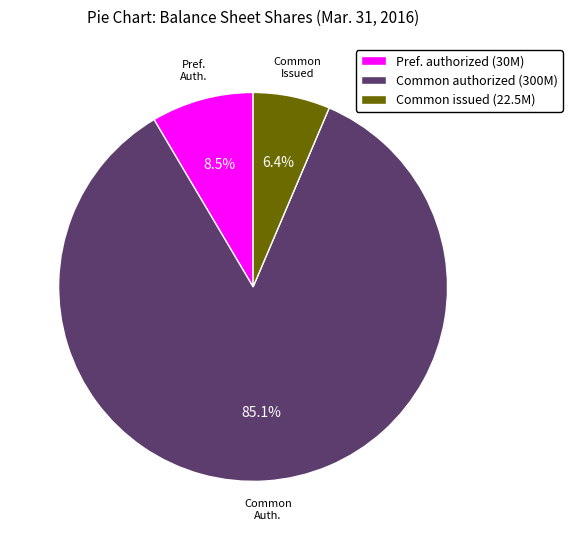

Rank the categories by value from lowest to highest.

Common issued (22.5M), Pref. authorized (30M), Common authorized (300M)